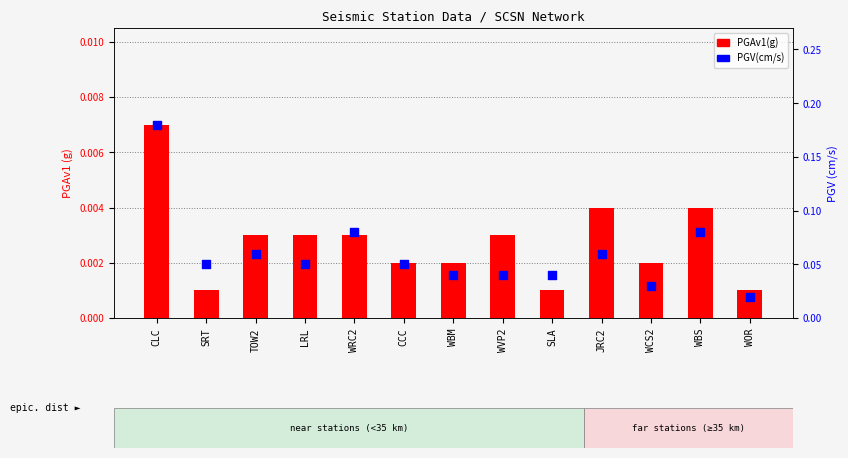

Which series has the largest Y range (max minus min)?

PGV(cm/s)